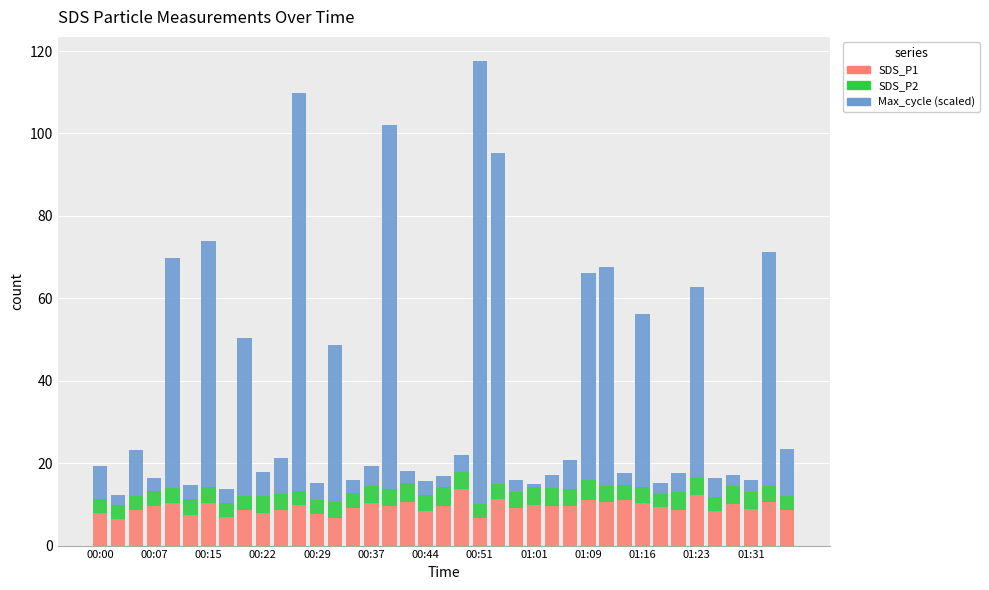

What is the difference between the maximum and minimum values in the SDS_P1 series?

7.2